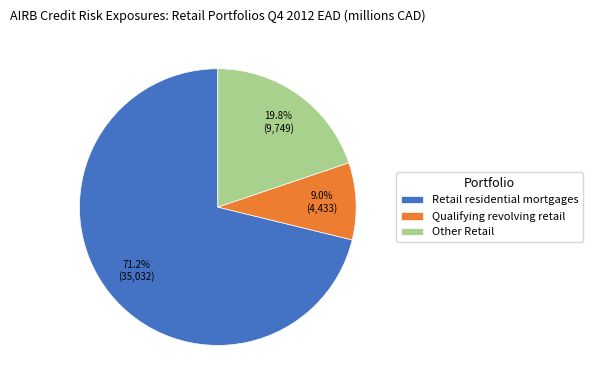

Count the number of slices in the pie.

3